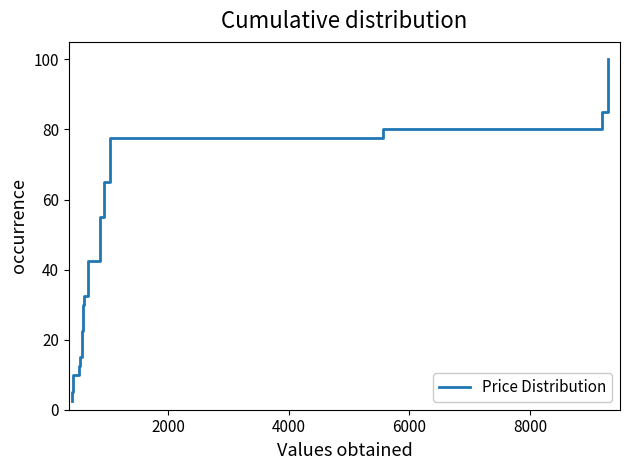

What is the average value?

51.2